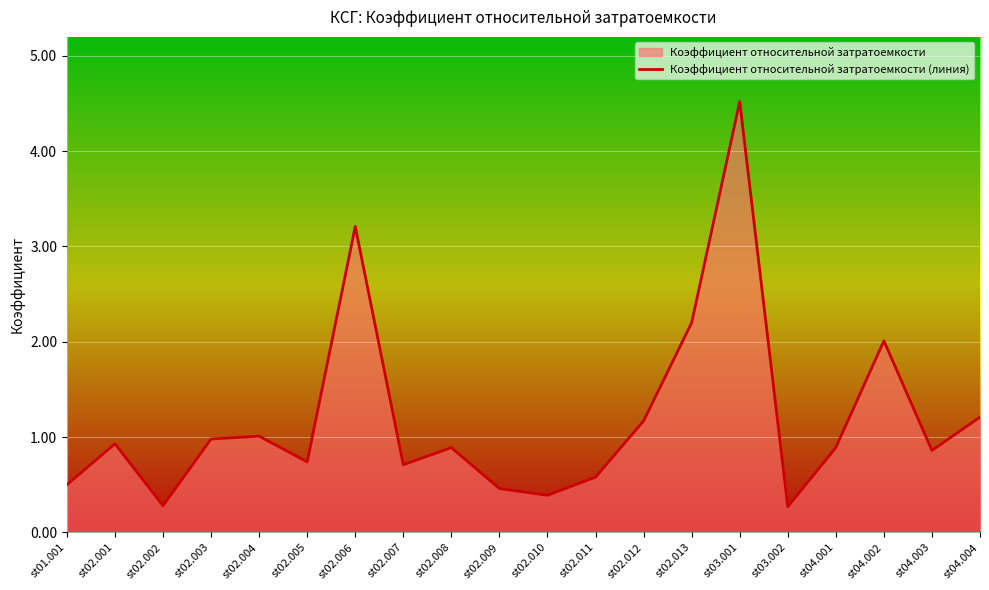

Which category has the lowest value across all series?

st03.002